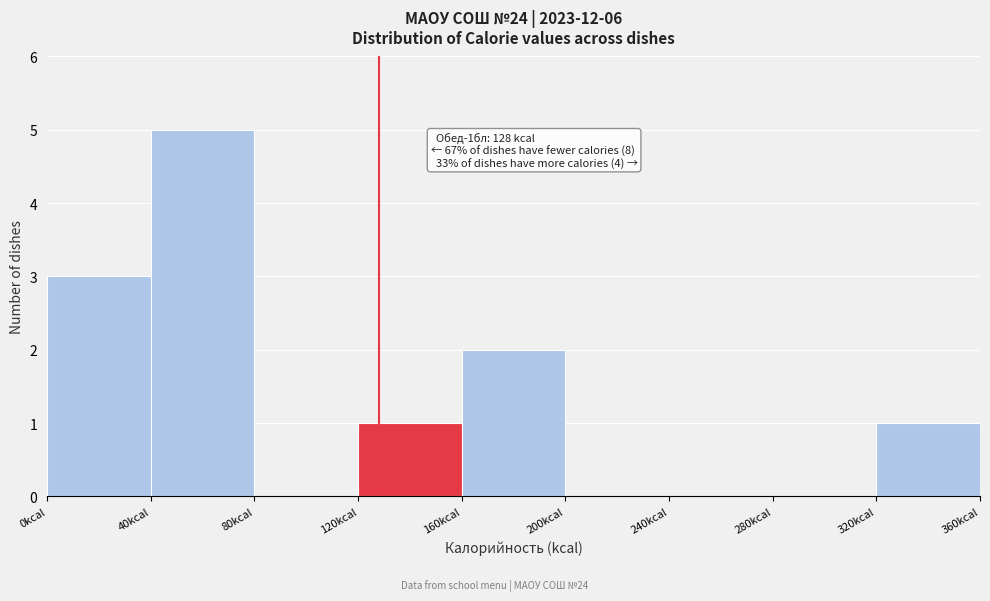

Which range on the x-axis has the tallest bar?

40 to 80